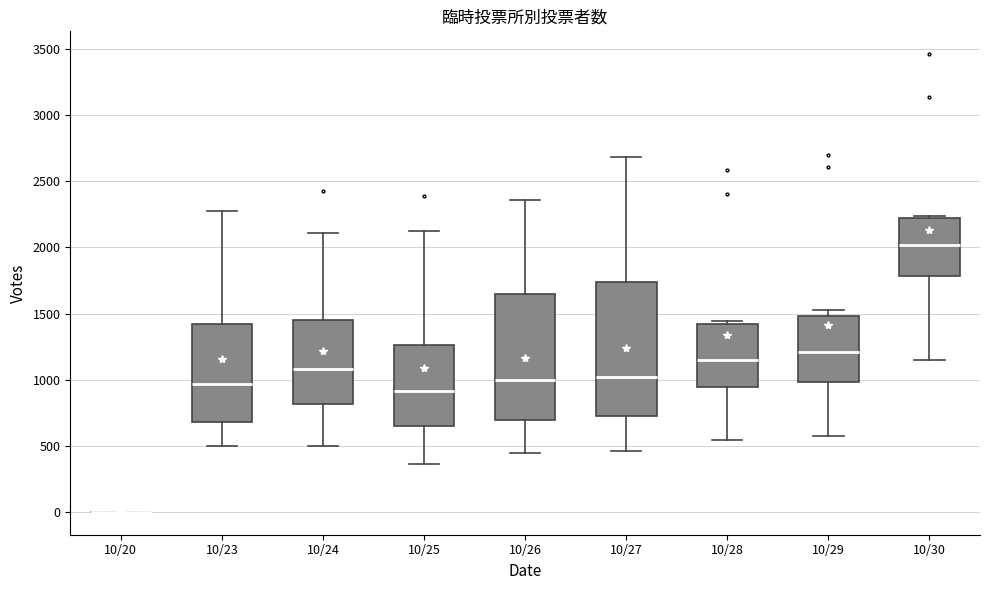

Which box is the tallest, from its lower edge to its upper edge?

10/27